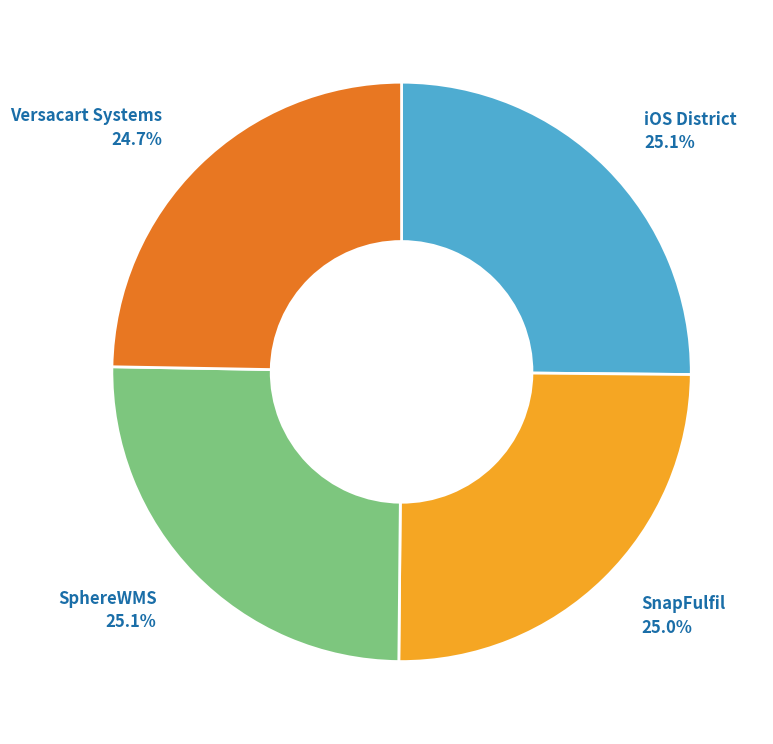

Does any single category account for the majority?

No